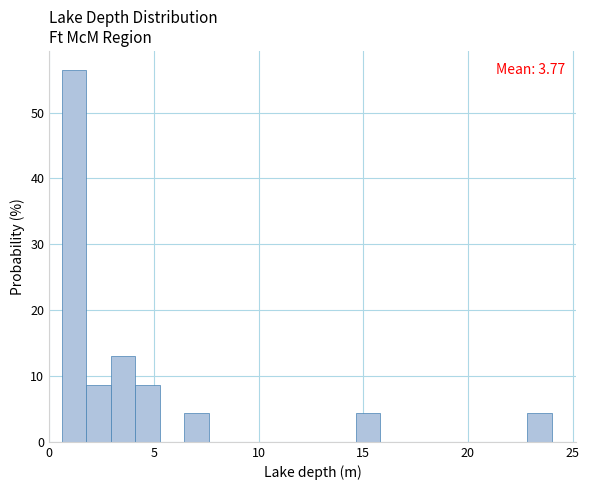

Read against the x-axis, roughly where is the centre of the tallest bar?

1.0